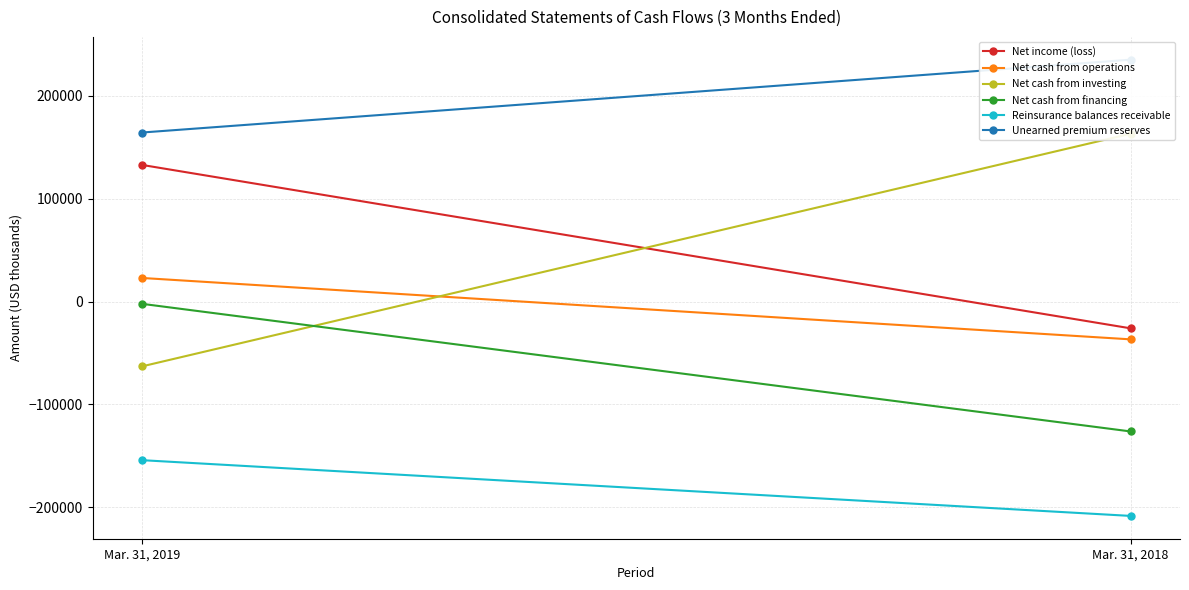

What are all the series names shown in the legend?

Net income (loss), Net cash from operations, Net cash from investing, Net cash from financing, Reinsurance balances receivable, Unearned premium reserves